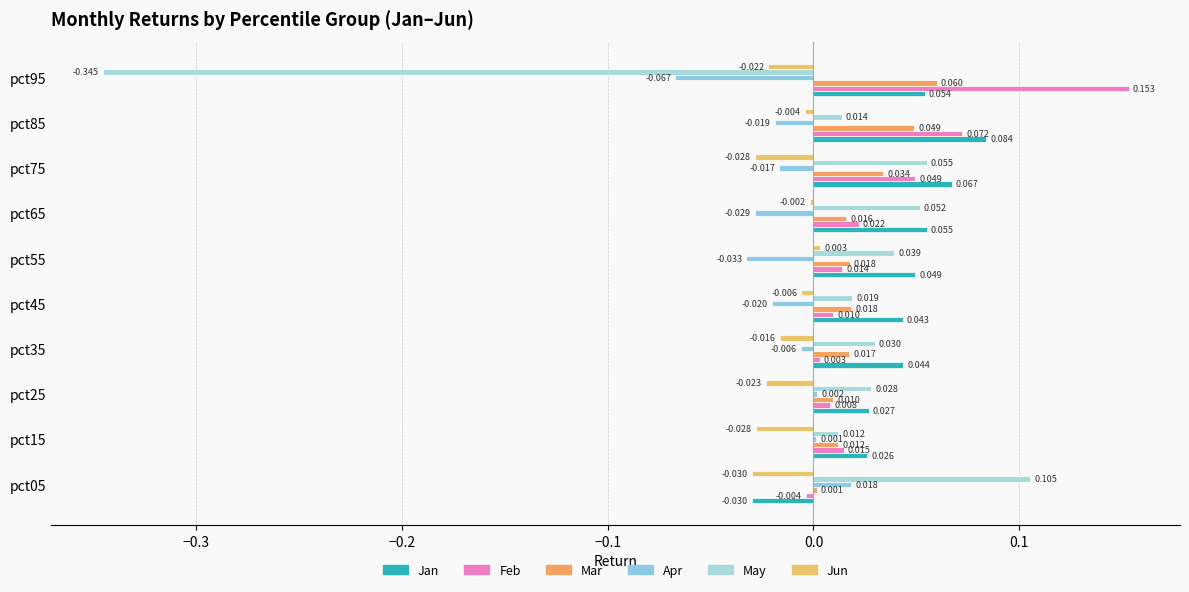

What are all the series names shown in the legend?

Jan, Feb, Mar, Apr, May, Jun